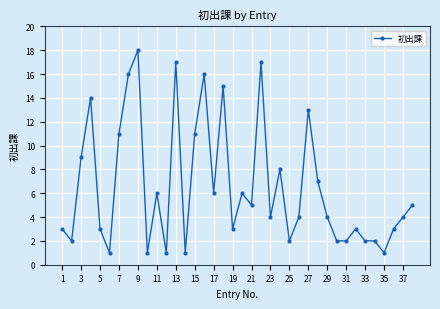

What is the value of the 32nd point from the left?

3